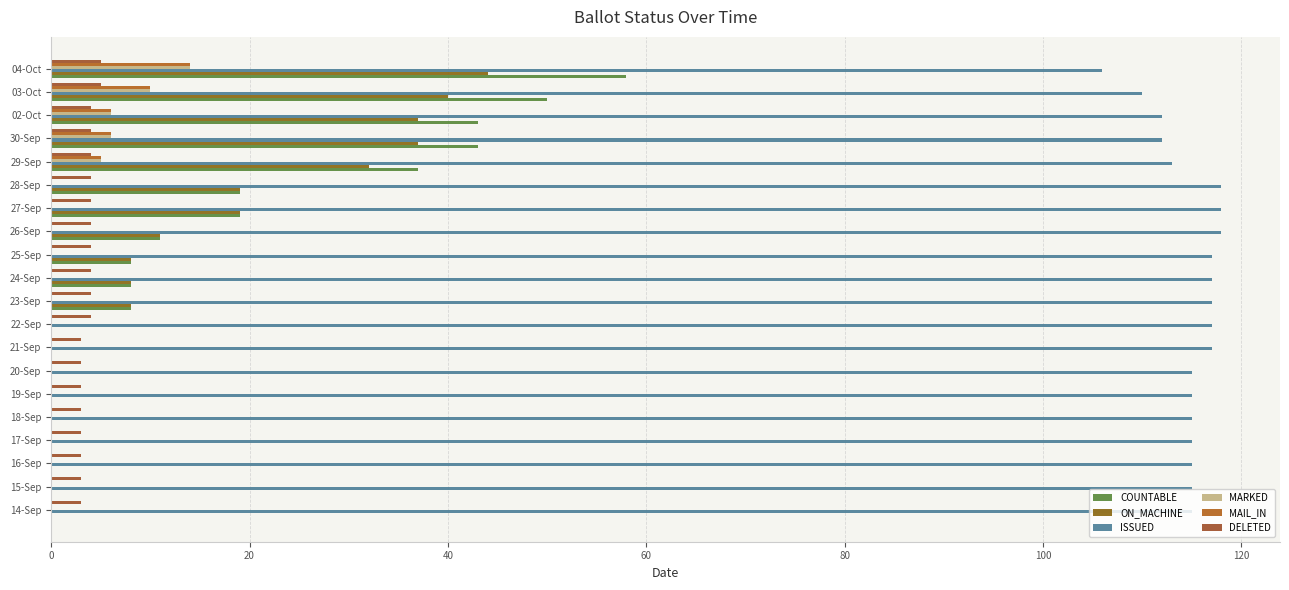

Which series has the largest range (max minus min)?

COUNTABLE